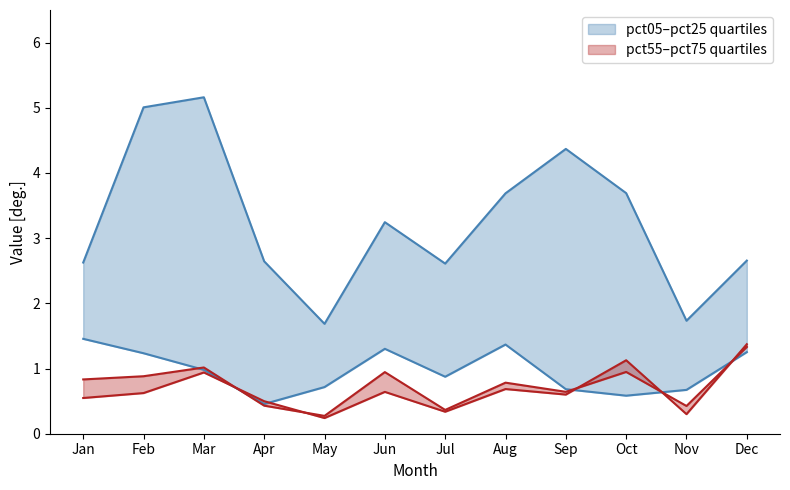

What is the total value across all series at Aug?

6.5